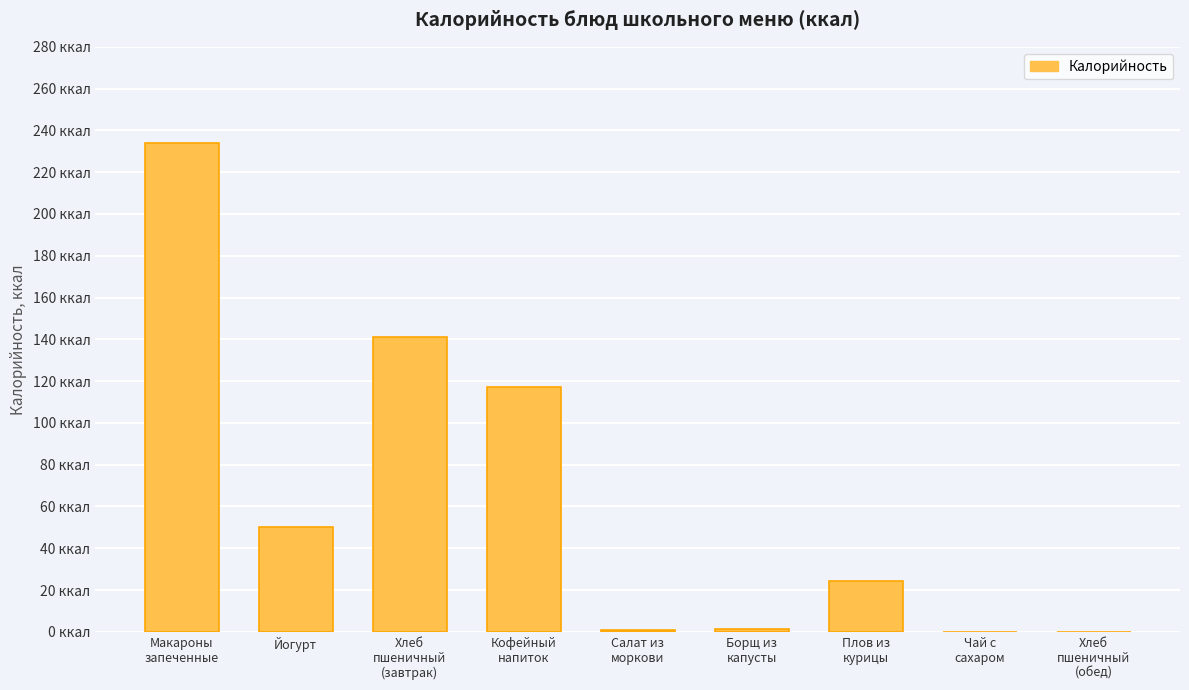

What is the difference between the values at Хлеб
пшеничный
(обед) and Плов из
курицы?

24.4